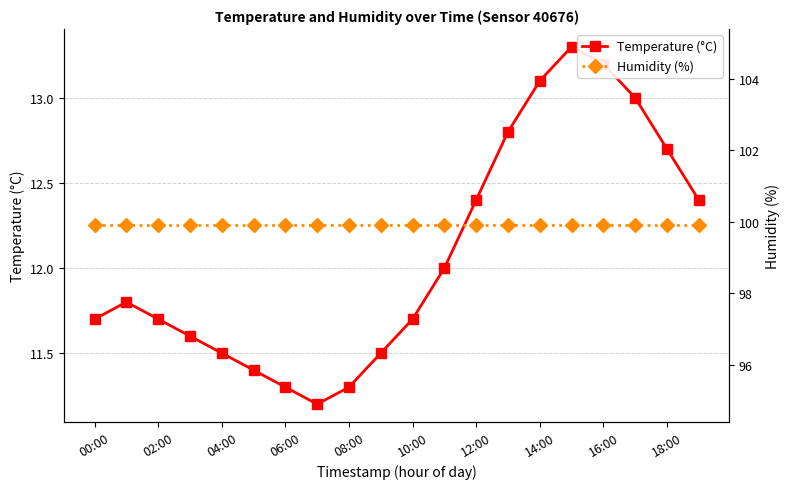

What is the label of the 18th point from the left?

17